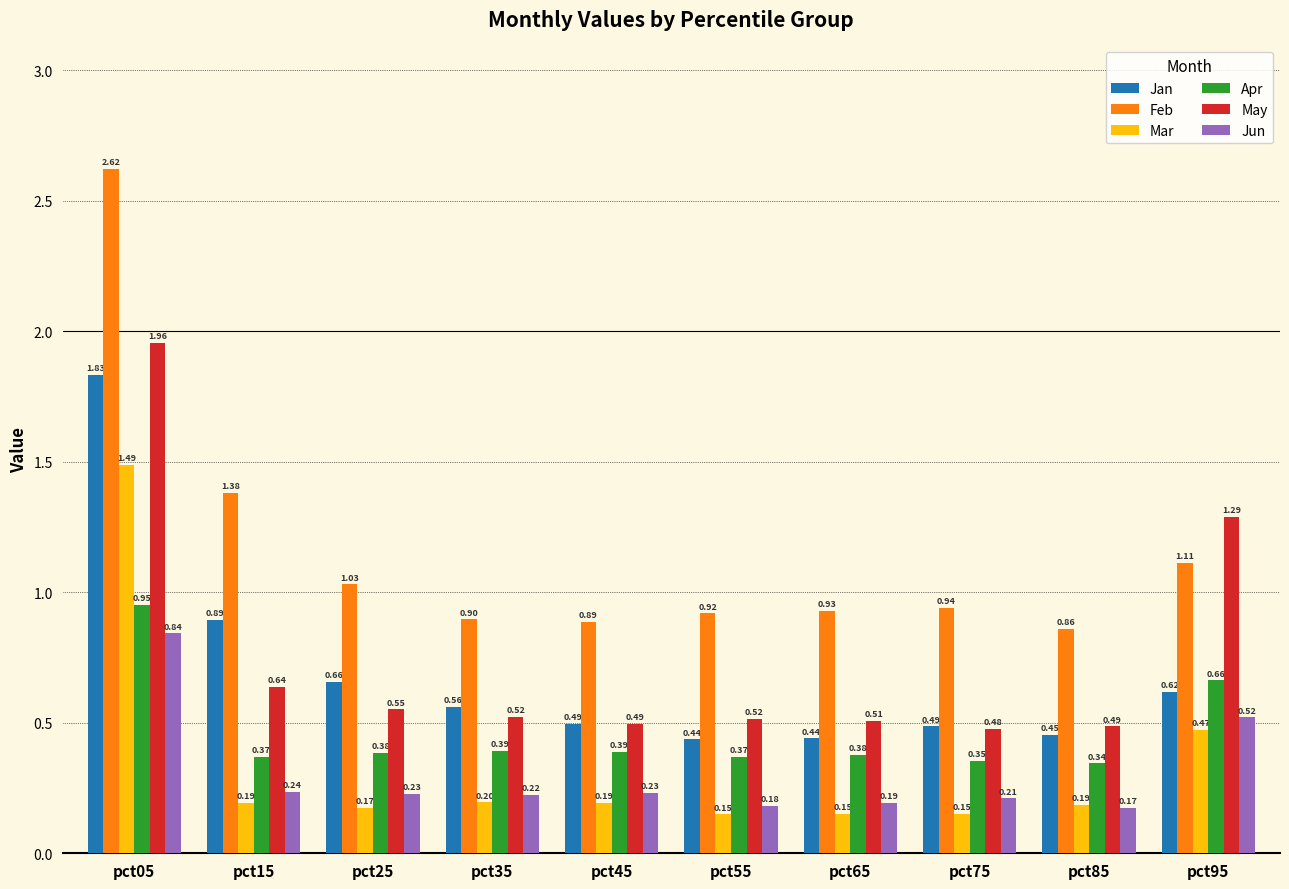

Rank the series by their maximum value, from lowest to highest.

Jun, Apr, Mar, Jan, May, Feb